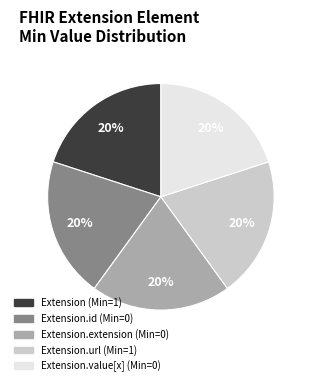

To the nearest percent, what is the average slice percentage?

20%